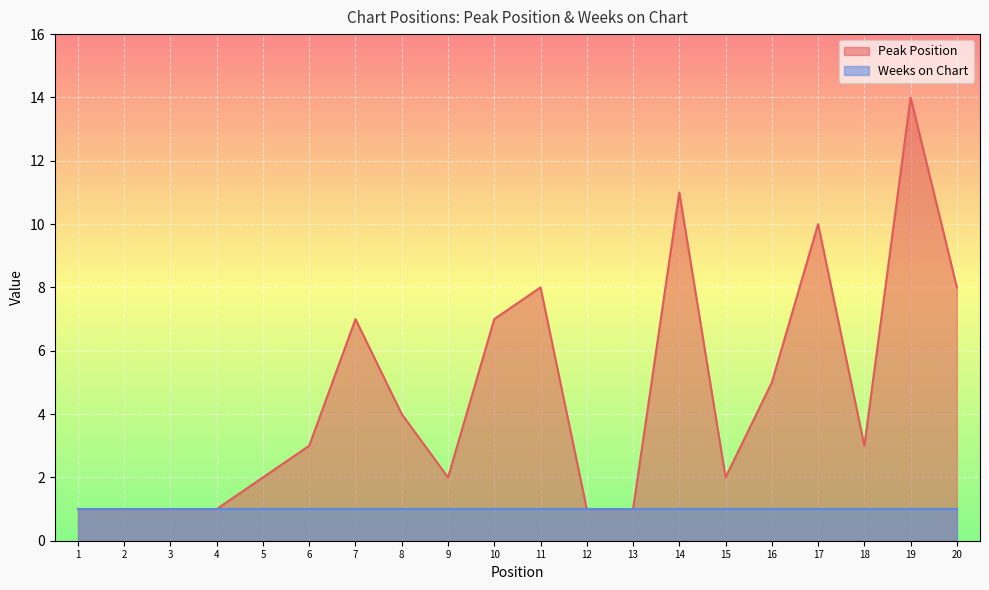

The chart shows a value of 3 at 8. True or false?

False